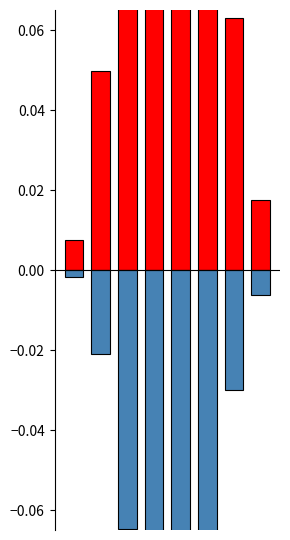

How many groups of bars are there?

8